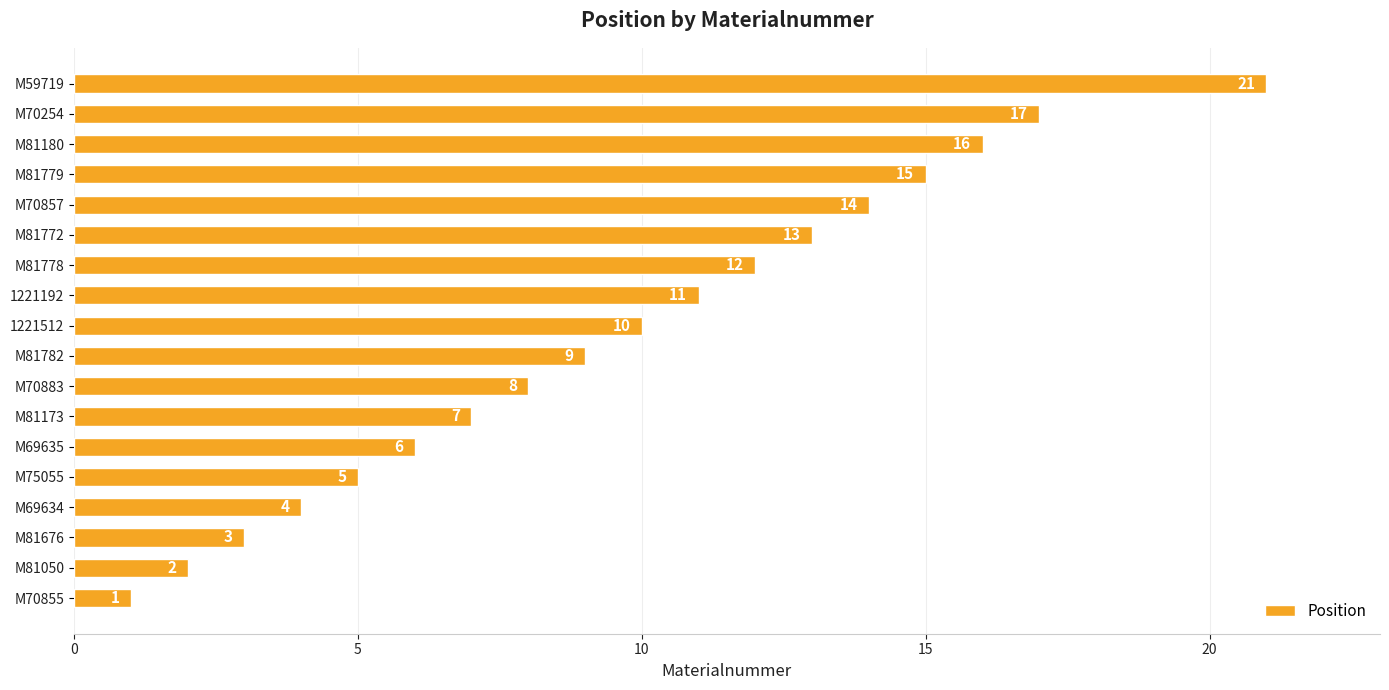

What is the sum of all values?

174